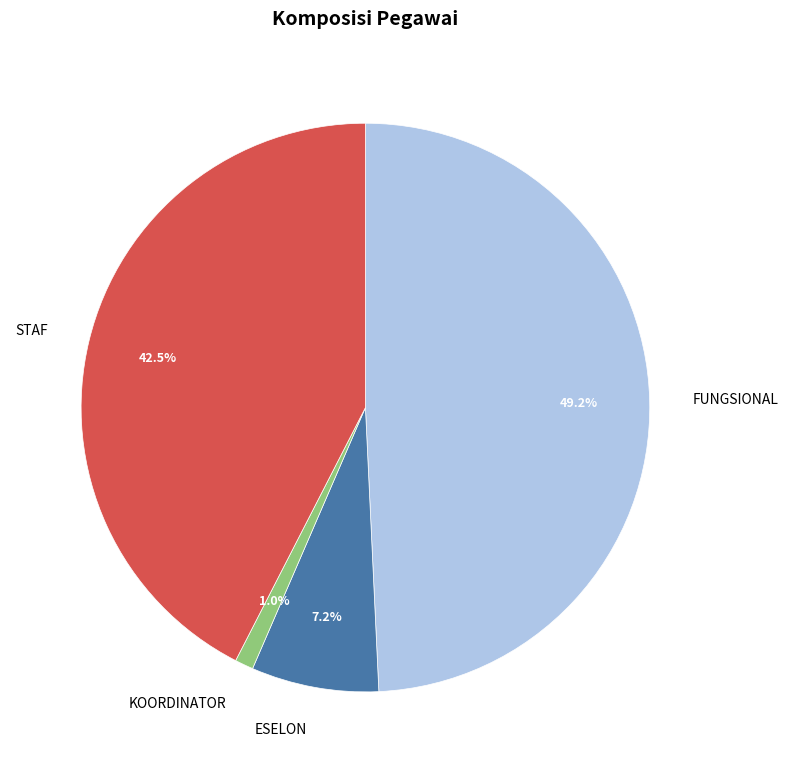

Is there a majority slice in this chart?

No